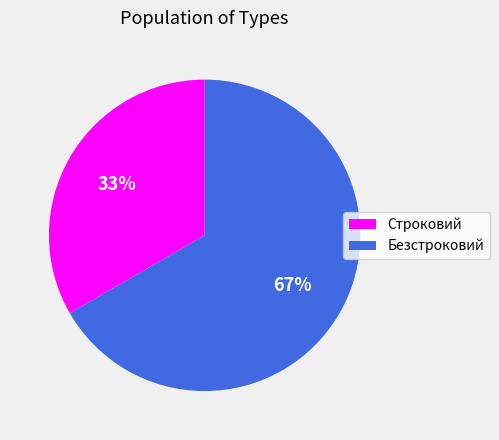

Between Безстроковий and Строковий, which is larger?

Безстроковий